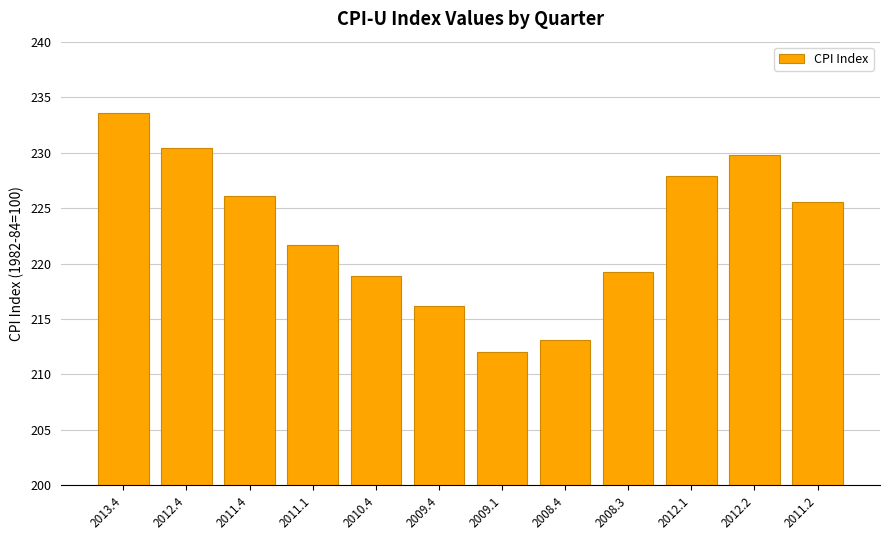

What is the greatest value displayed?

233.5